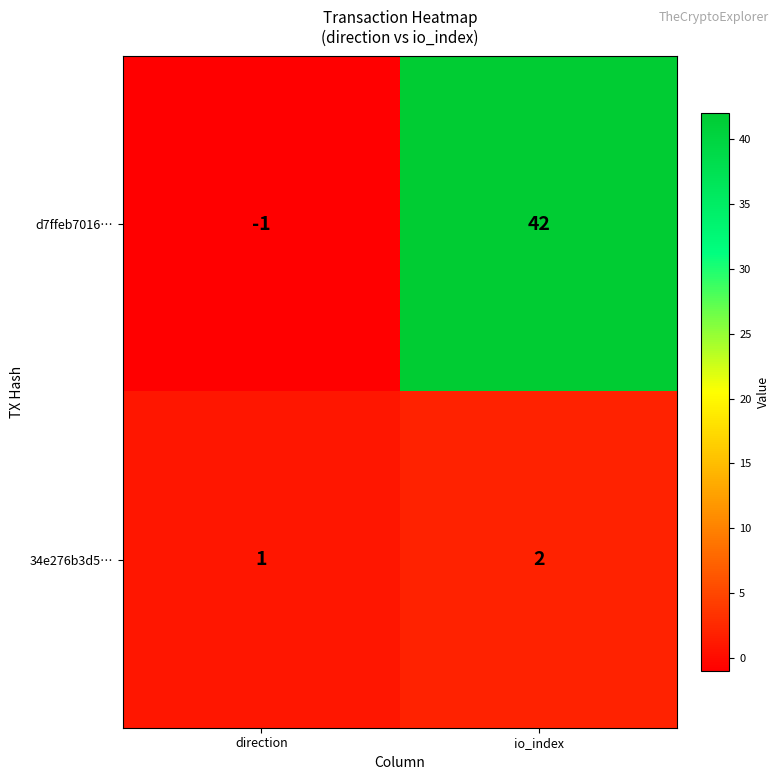

How many values in d7ffeb7016… are above zero?

1